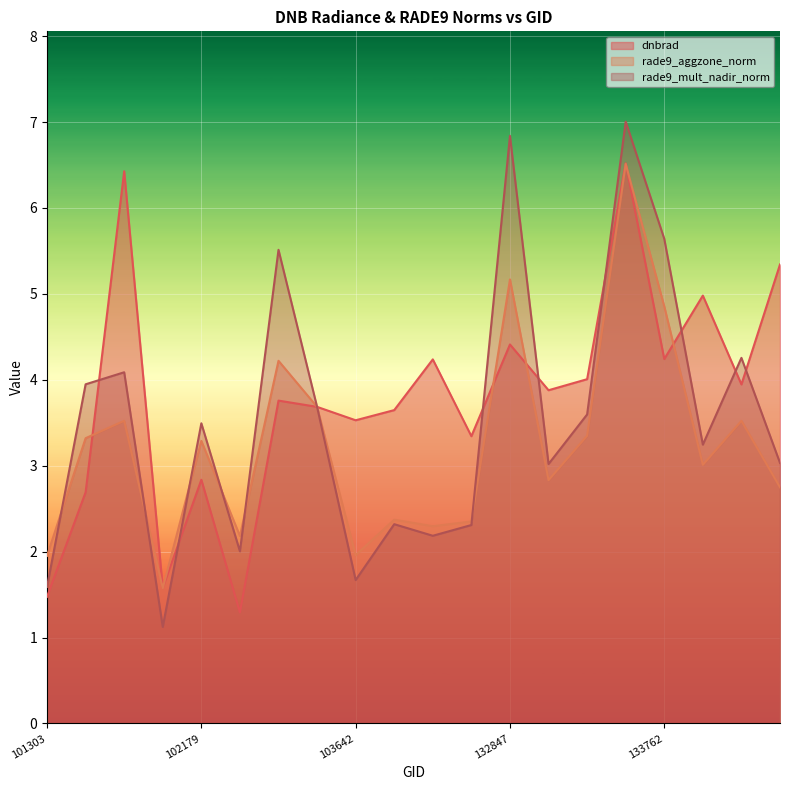

What is the value of the rade9_mult_nadir_norm point at the 17th from the left?

5.6